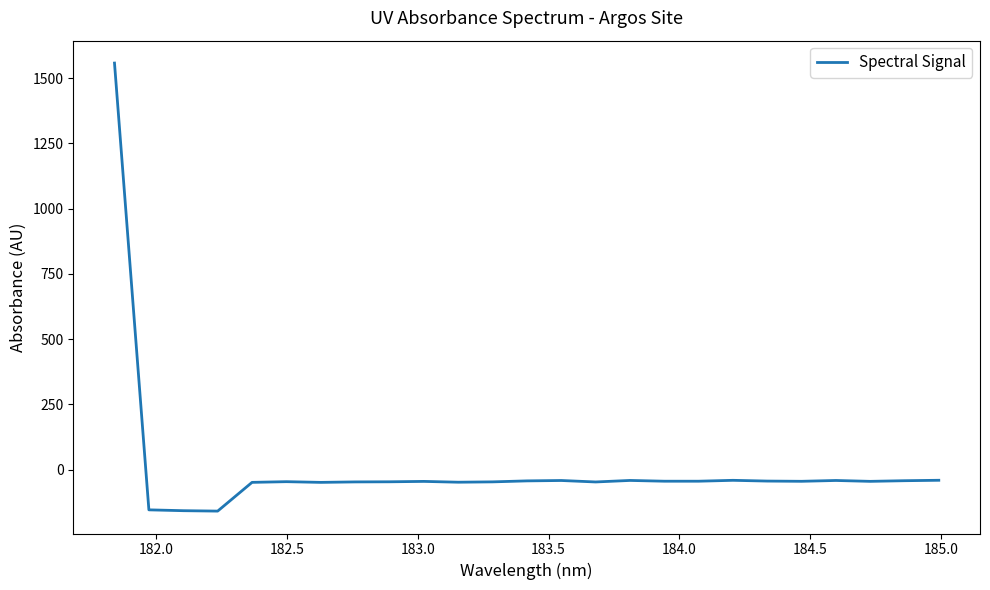

What is the maximum value shown in the chart?

1557.4